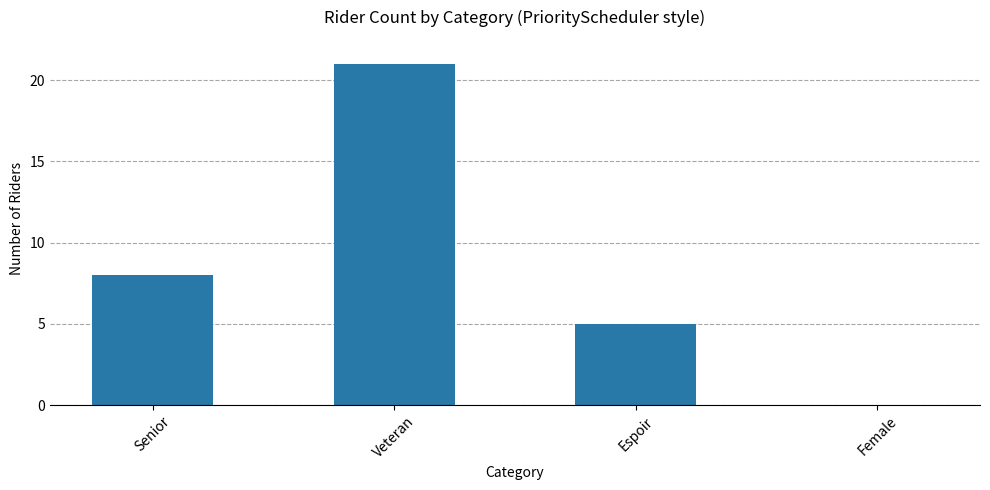

What is the sum of all values?

34